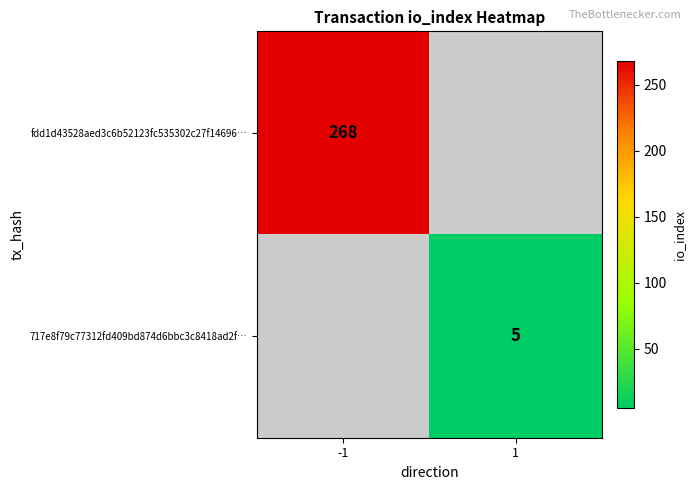

The value of 717e8f79c77312fd409bd874d6bbc3c8418ad2f… at 1 is 8. True or false?

False